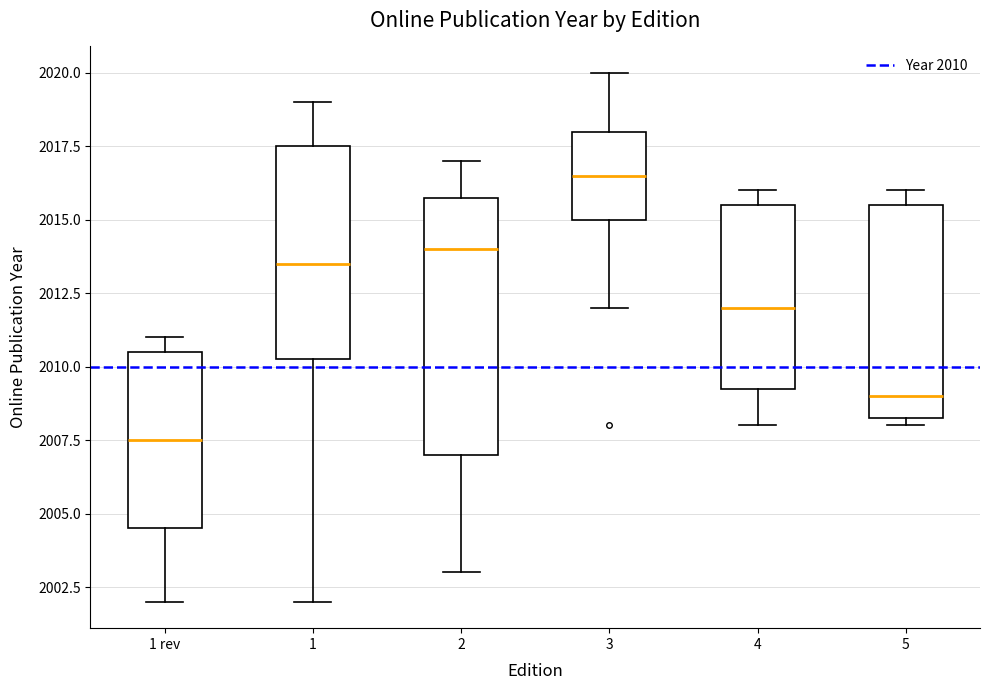

Which box's median line is the lowest?

1 rev